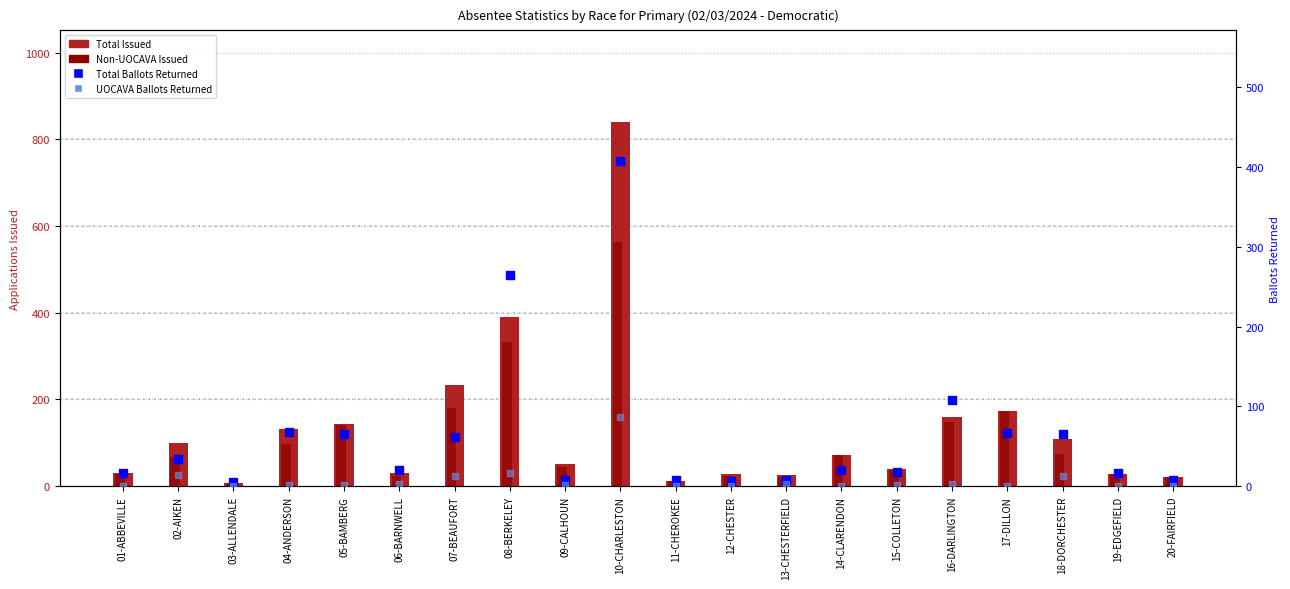

What is the total value across all series at 09-CALHOUN?

105